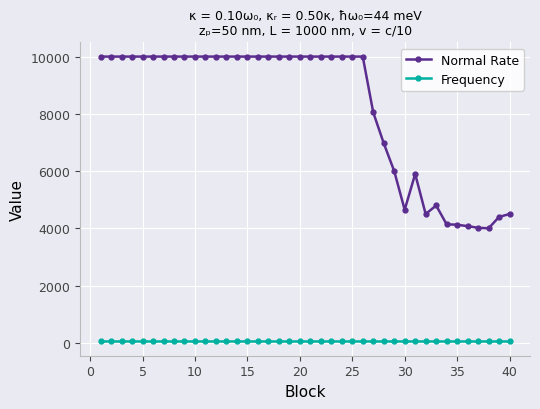

True or false: Frequency and Normal Rate intersect in this chart.

False